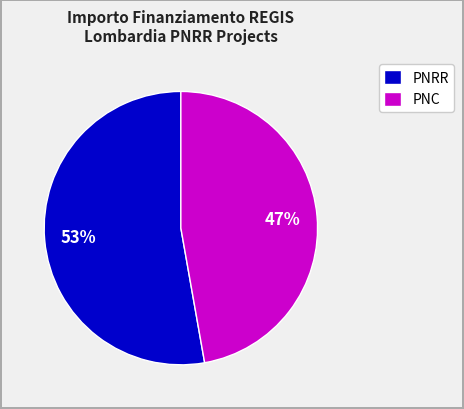

To the nearest percent, what percentage of the pie is PNC?

47%